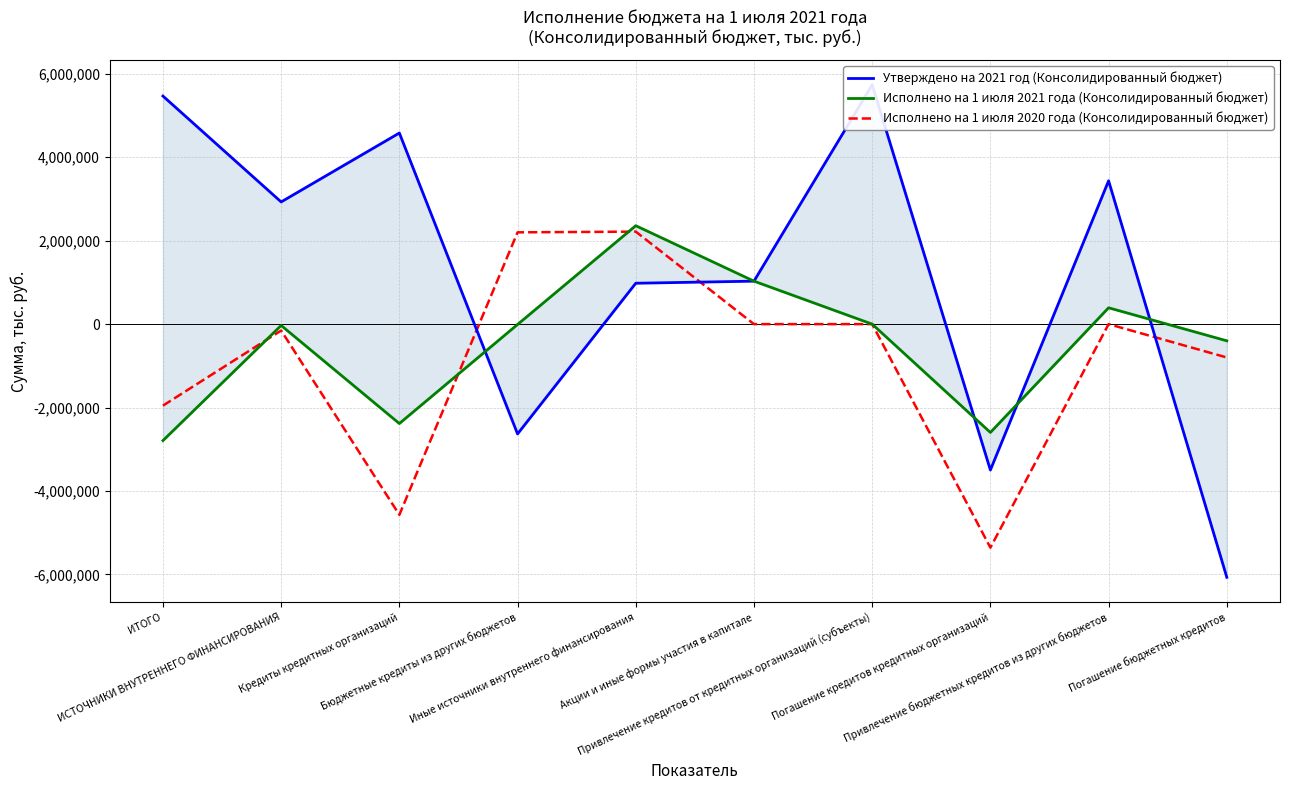

What is the sum of the Исполнено на 1 июля 2020 года (Консолидированный бюджет) values at Бюджетные кредиты из других бюджетов and Акции и иные формы участия в капитале?

2200000.0